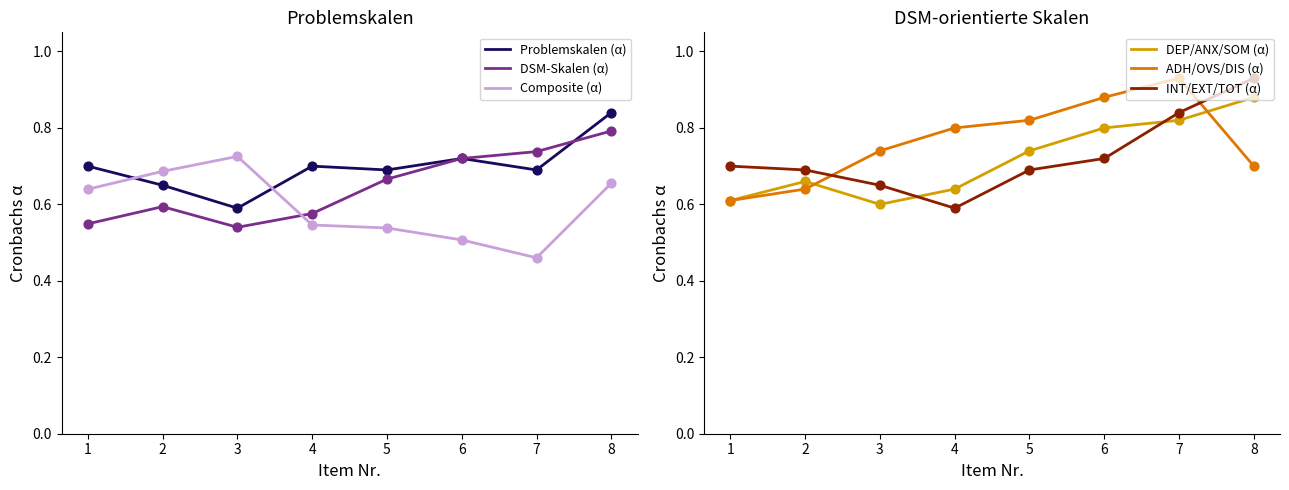

At which category is the sum across all series the highest?

8